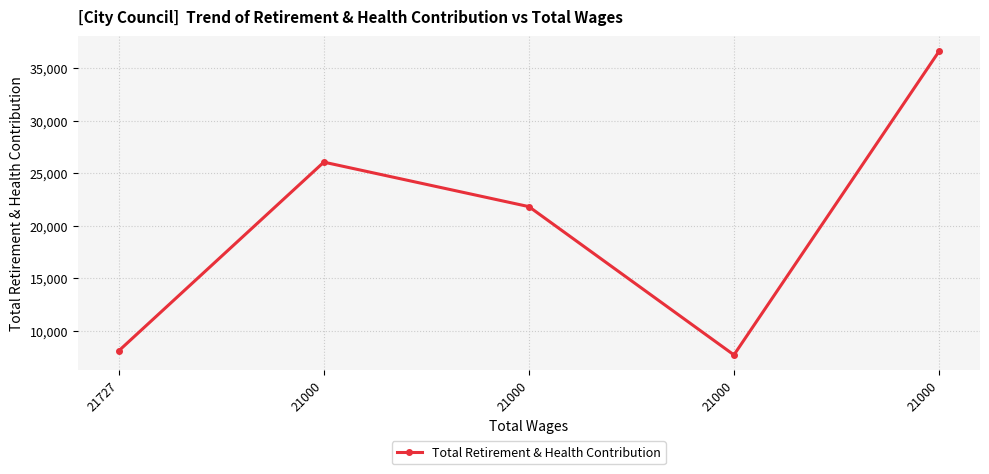

What is the average value?

20071